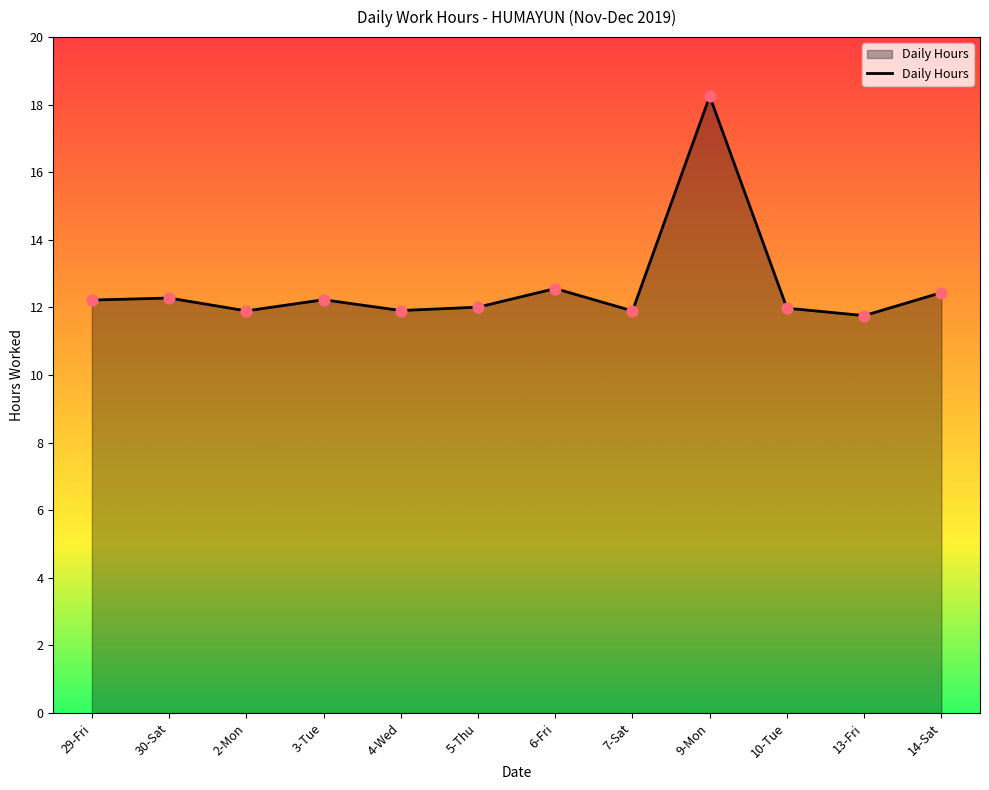

What is the change in value from 30-Sat to 13-Fri?

-0.5